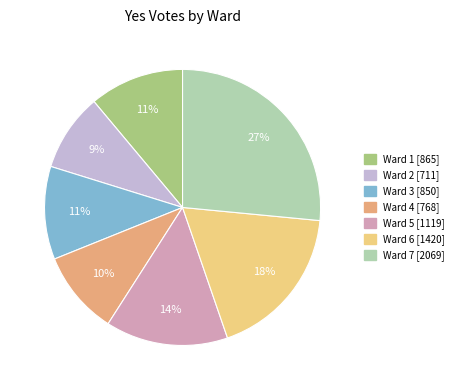

To the nearest percent, what is the average slice percentage?

14%